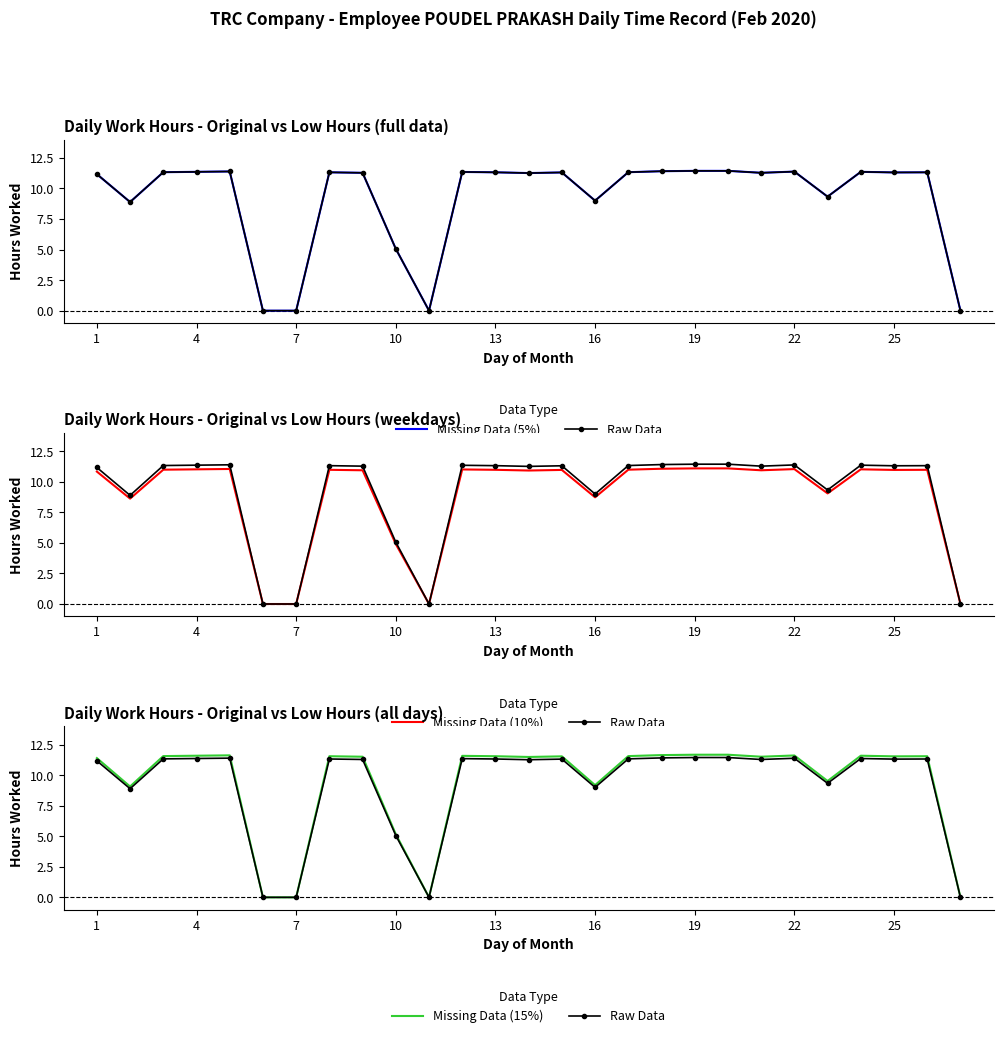

At 10, list the series in order from smallest to largest.

Missing Data (10%), Missing Data (5%), Raw Data, Missing Data (15%)